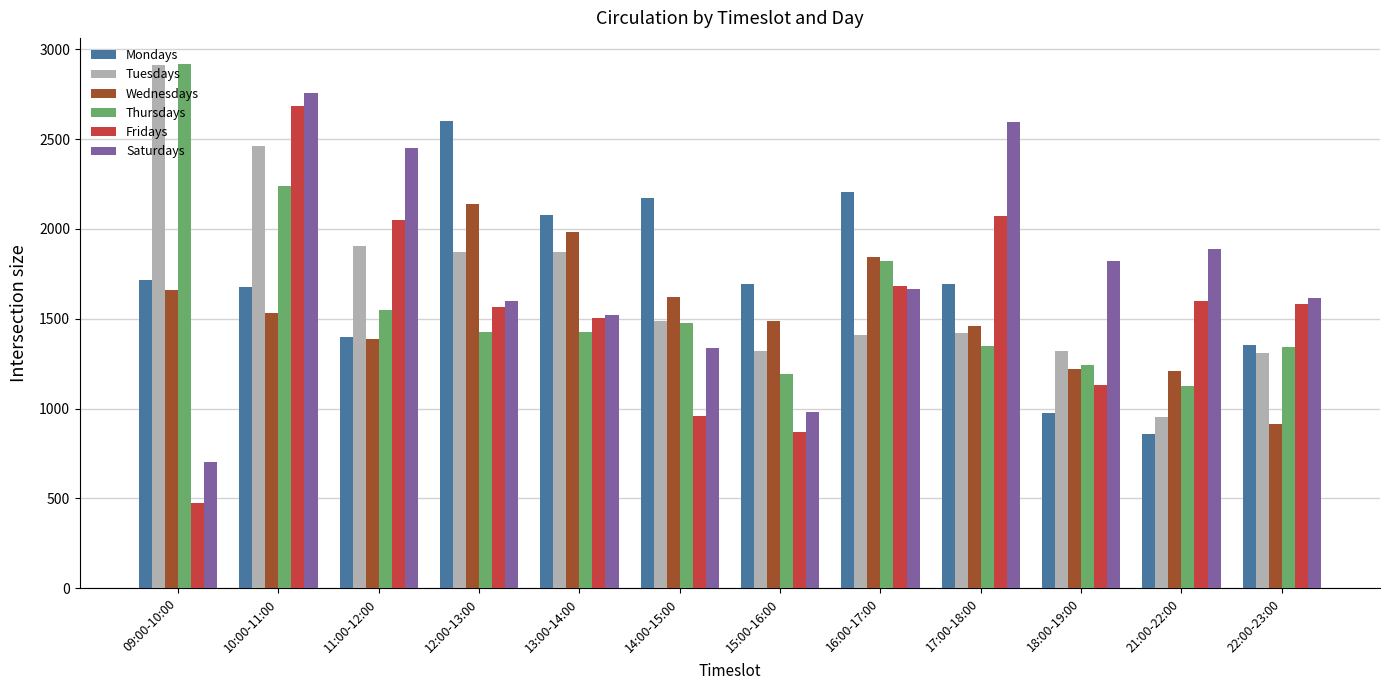

Between 12:00-13:00 and 18:00-19:00, which series saw the biggest shift?

Mondays